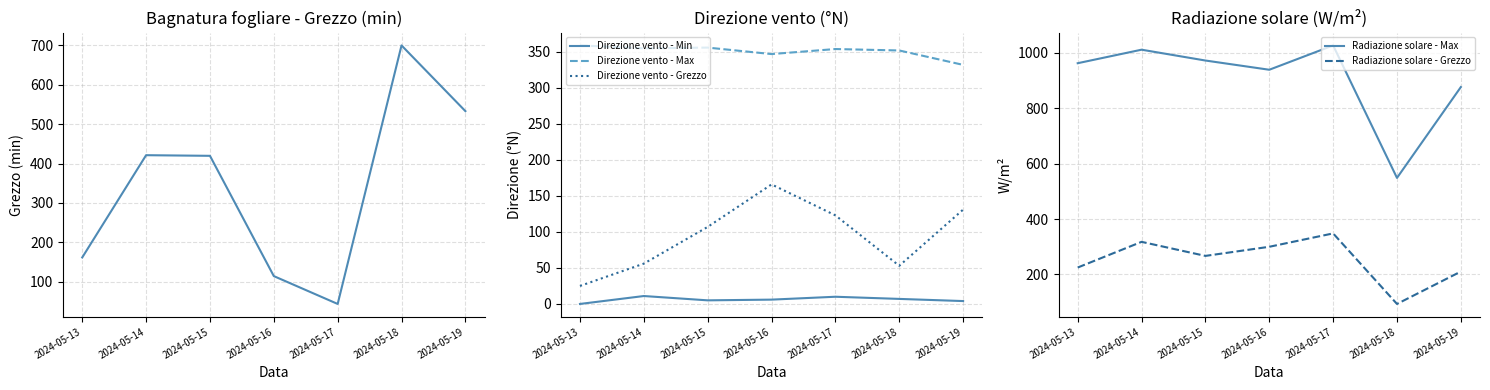

Is it true that Radiazione solare - Max equals 884.0 at 2024-05-18?

False